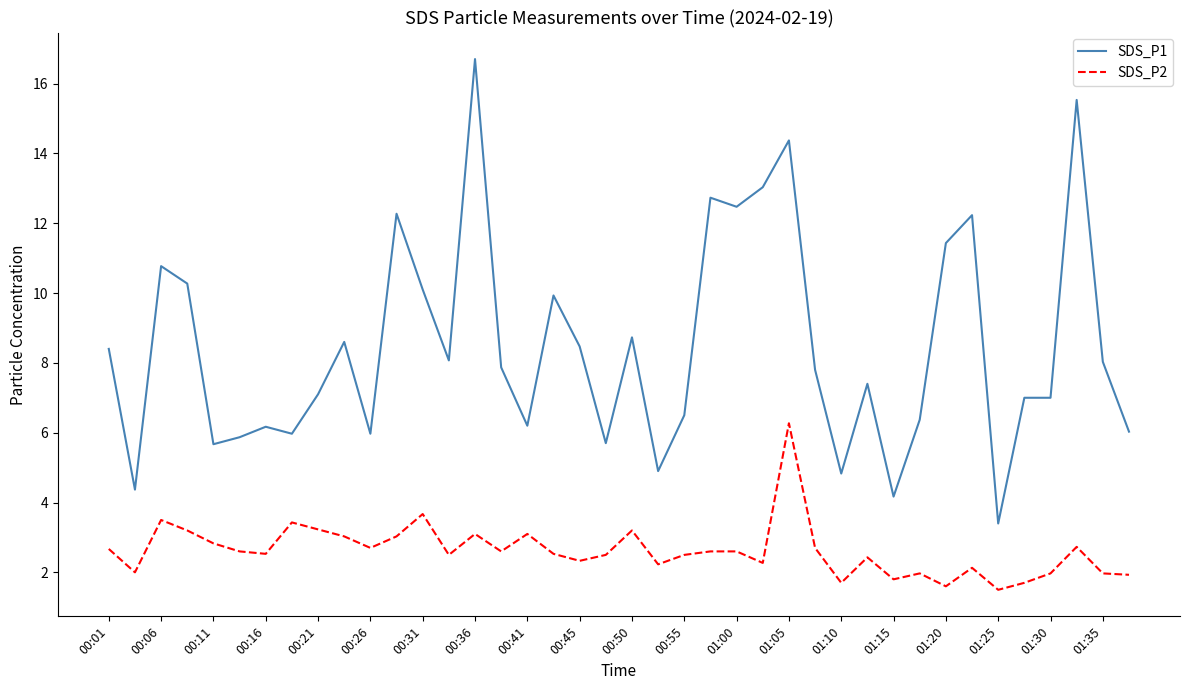

How many lines are shown in the chart?

2